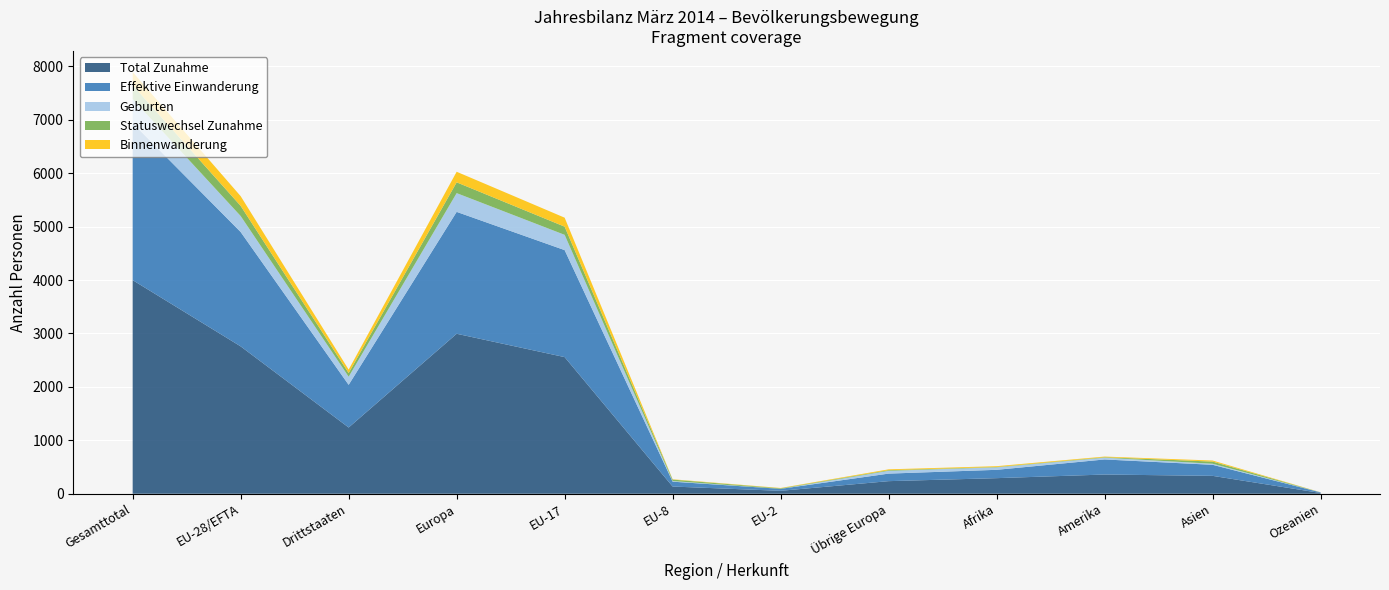

What is the maximum value for Total Zunahme?

3999